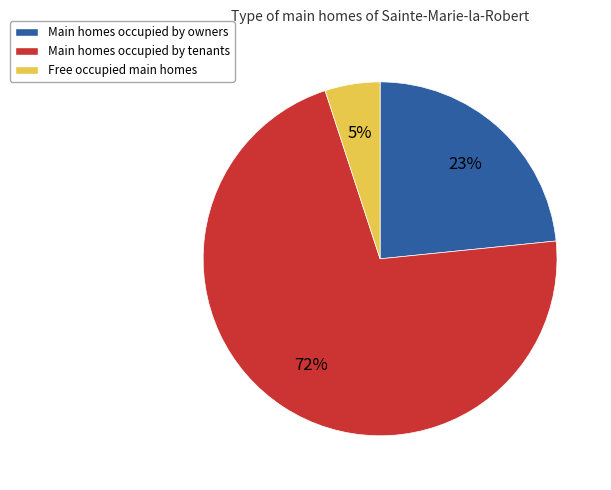

Which category has the biggest portion of the pie?

Main homes occupied by tenants